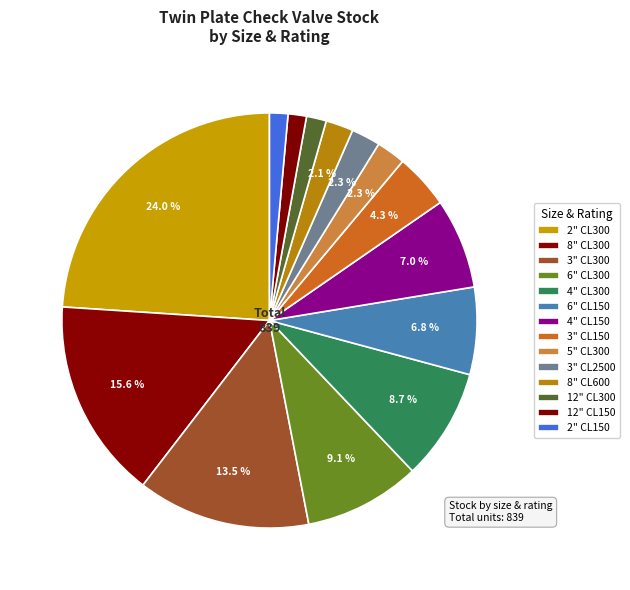

Count the number of slices in the pie.

14